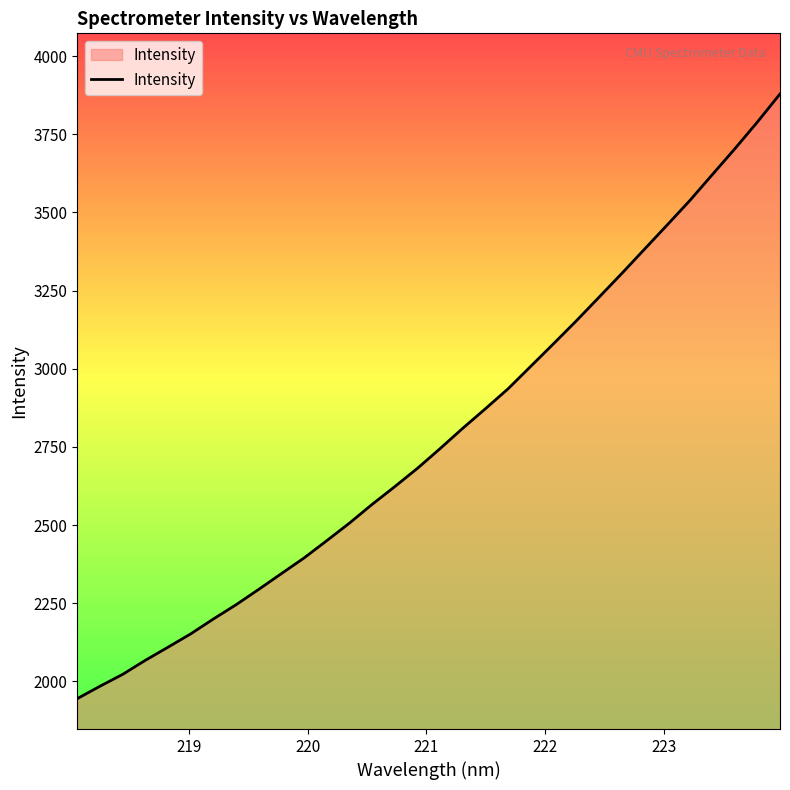

How many lines are shown in the chart?

1